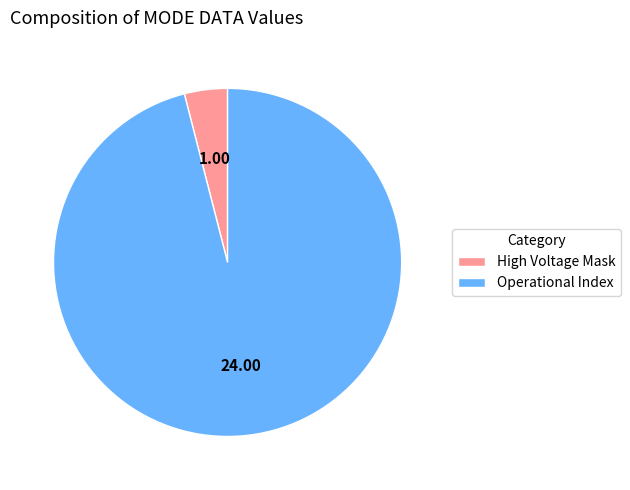

Which has a higher value, High Voltage Mask or Operational Index?

Operational Index